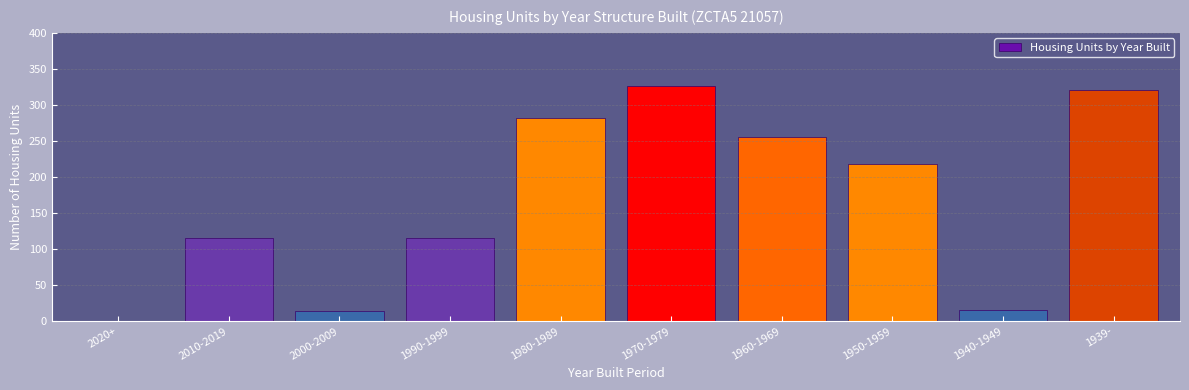

What is the approximate value at 1940-1949?

15